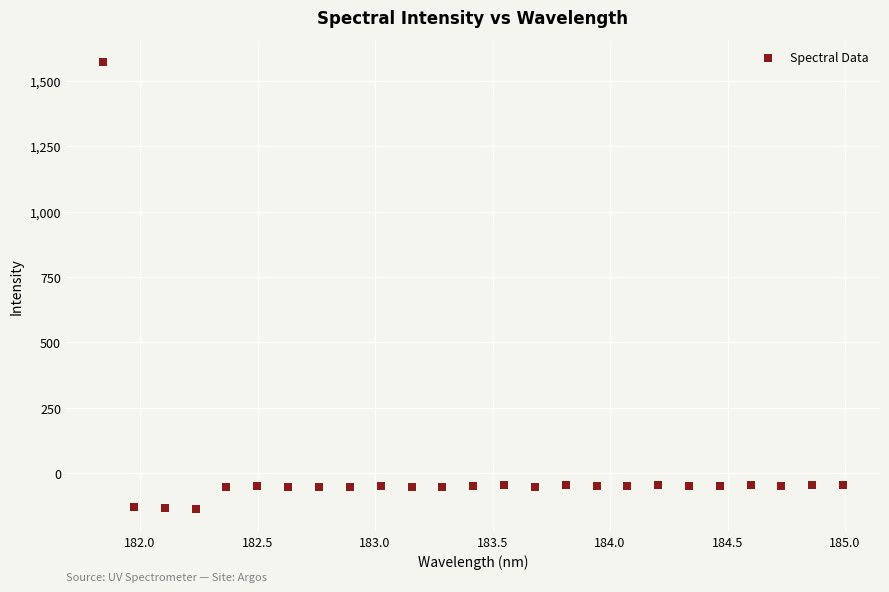

What is the range of X values (max minus min)?

3.1